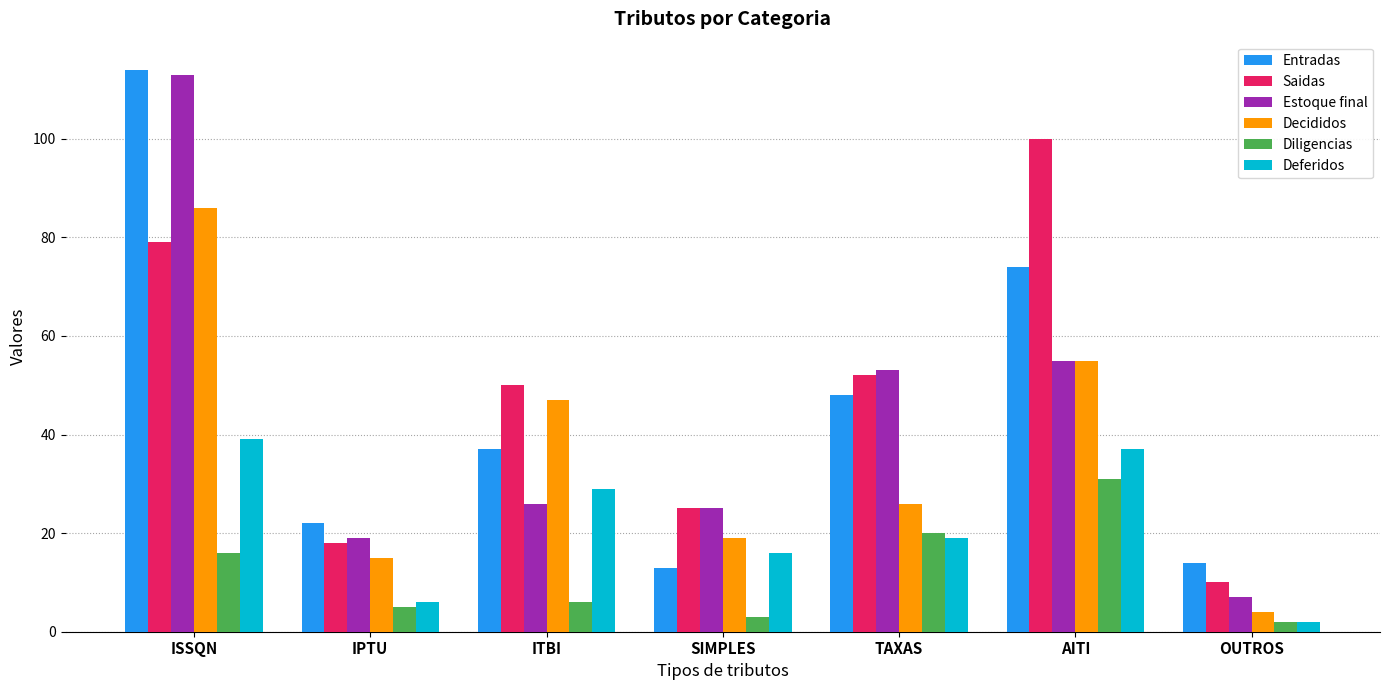

Read the Saidas value at ITBI, to the nearest 10.

50